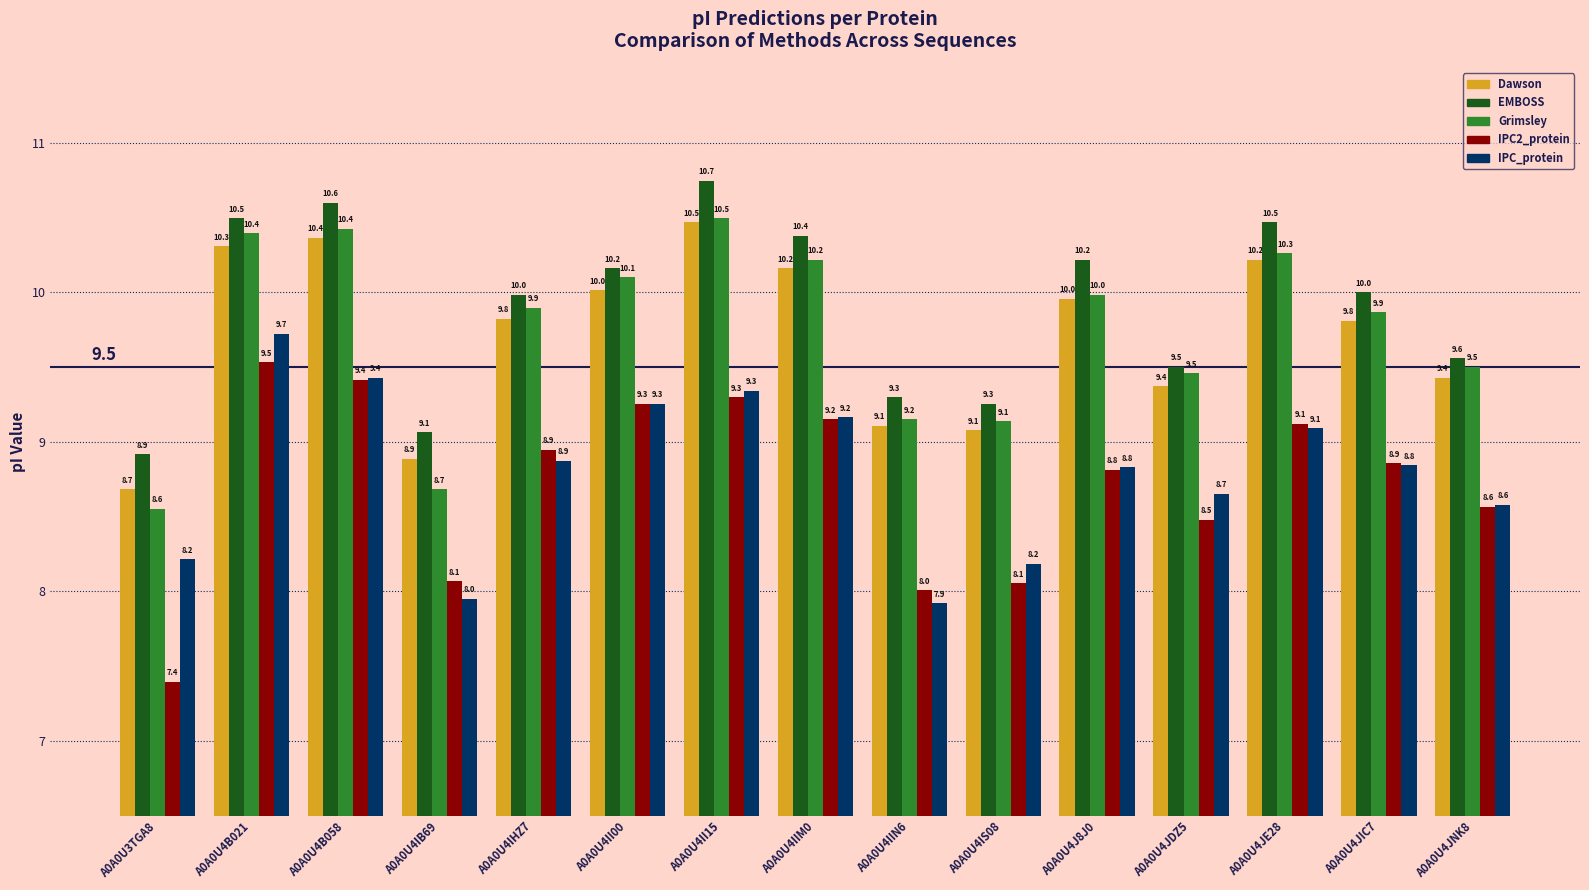

Reading left to right, list all the values displayed in this chart.

Dawson: 8.7	10.3	10.4	8.9	9.8	10.0	10.5	10.2	9.1	9.1	10.0	9.4	10.2	9.8	9.4
EMBOSS: 8.9	10.5	10.6	9.1	10.0	10.2	10.7	10.4	9.3	9.3	10.2	9.5	10.5	10.0	9.6
Grimsley: 8.6	10.4	10.4	8.7	9.9	10.1	10.5	10.2	9.2	9.1	10.0	9.5	10.3	9.9	9.5
IPC2_protein: 7.4	9.5	9.4	8.1	8.9	9.3	9.3	9.2	8.0	8.1	8.8	8.5	9.1	8.9	8.6
IPC_protein: 8.2	9.7	9.4	8.0	8.9	9.3	9.3	9.2	7.9	8.2	8.8	8.7	9.1	8.8	8.6